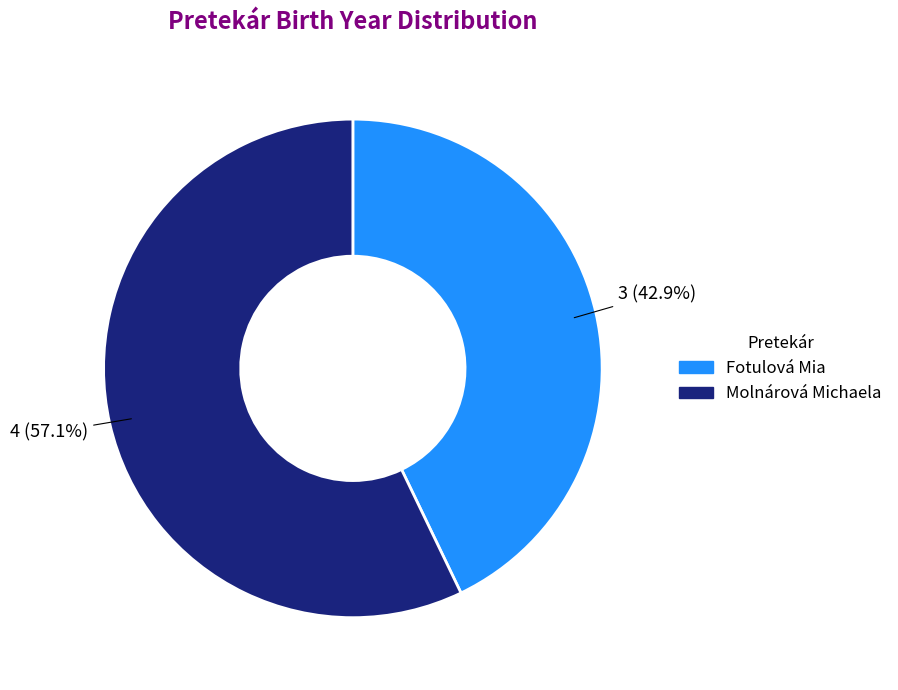

To the nearest percent, what percentage of the pie is Fotulová Mia?

43%